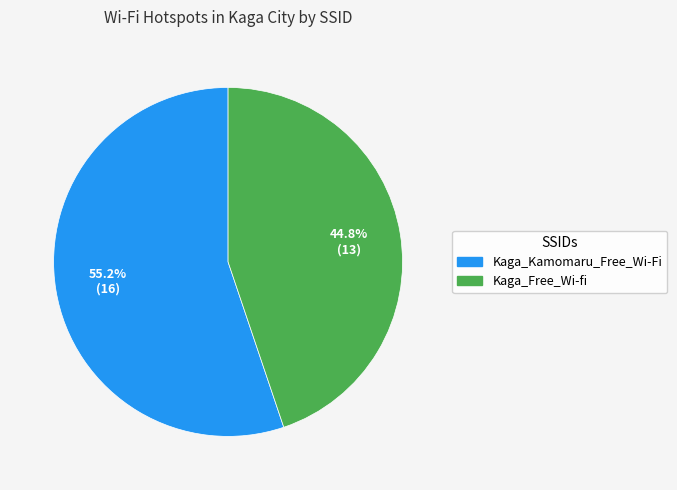

What is the ratio of the value at Kaga_Free_Wi-fi to the value at Kaga_Kamomaru_Free_Wi-Fi?

0.8